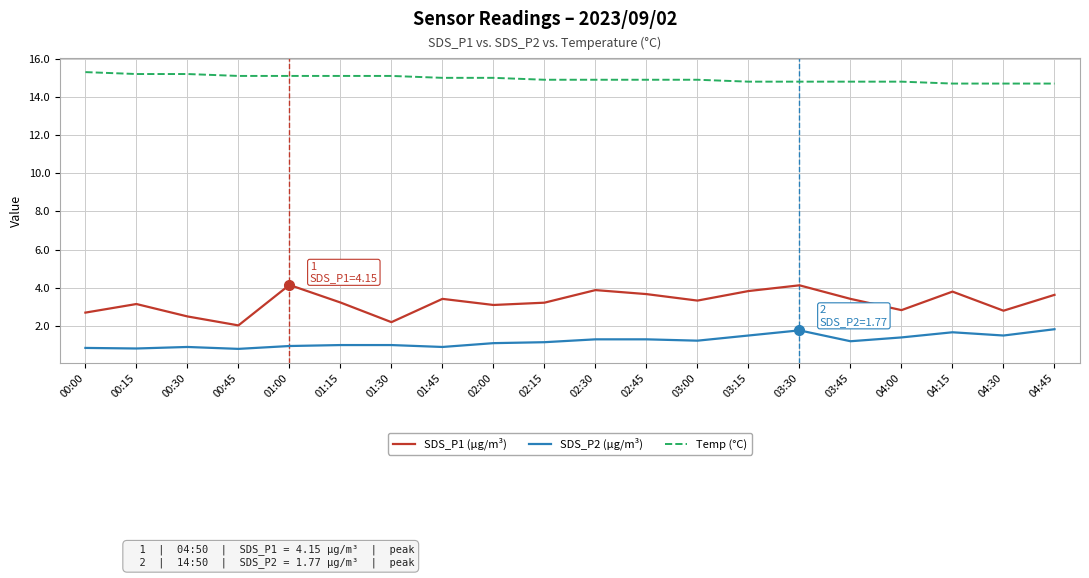

What is the difference between the maximum and minimum values in the SDS_P2 (µg/m³) series?

1.0